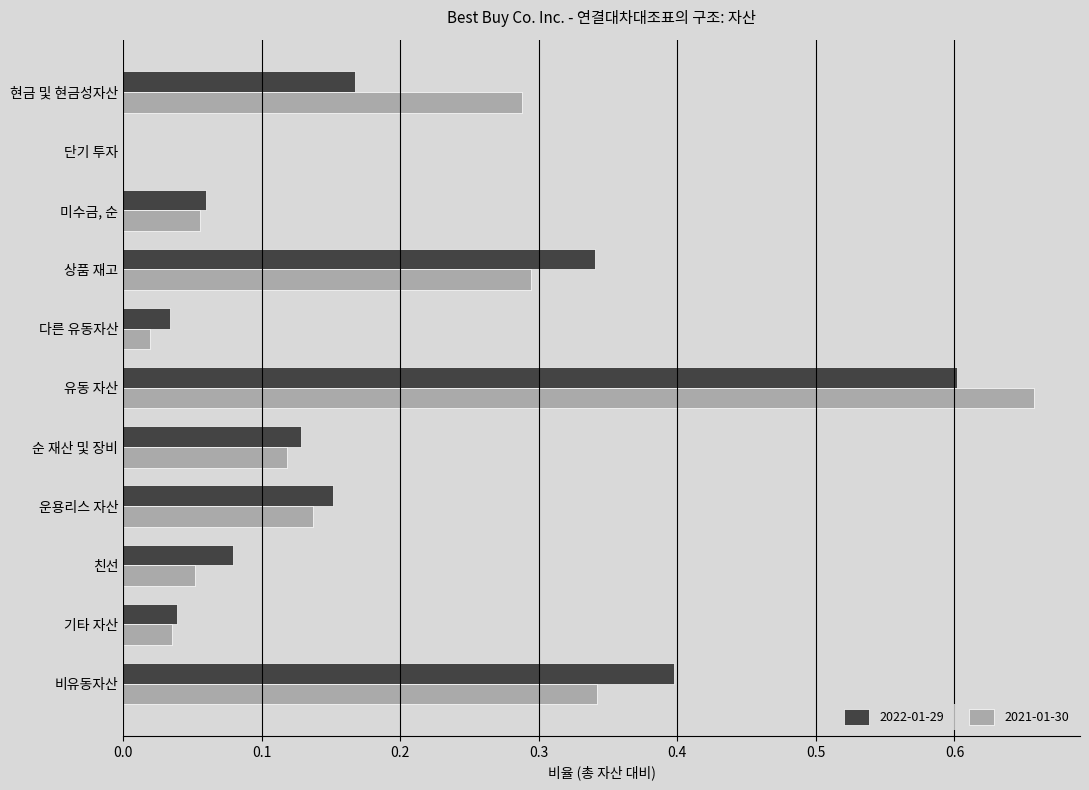

Which series changed the most between 현금 및 현금성자산 and 상품 재고?

2022-01-29